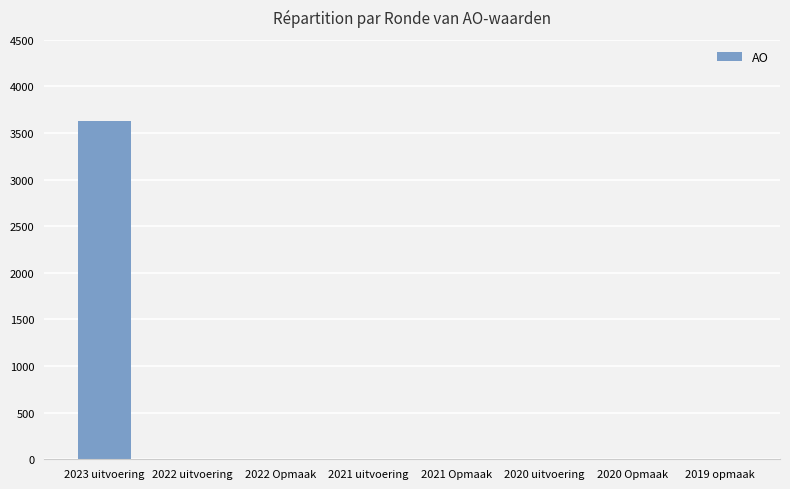

What is the maximum value shown in the chart?

3630